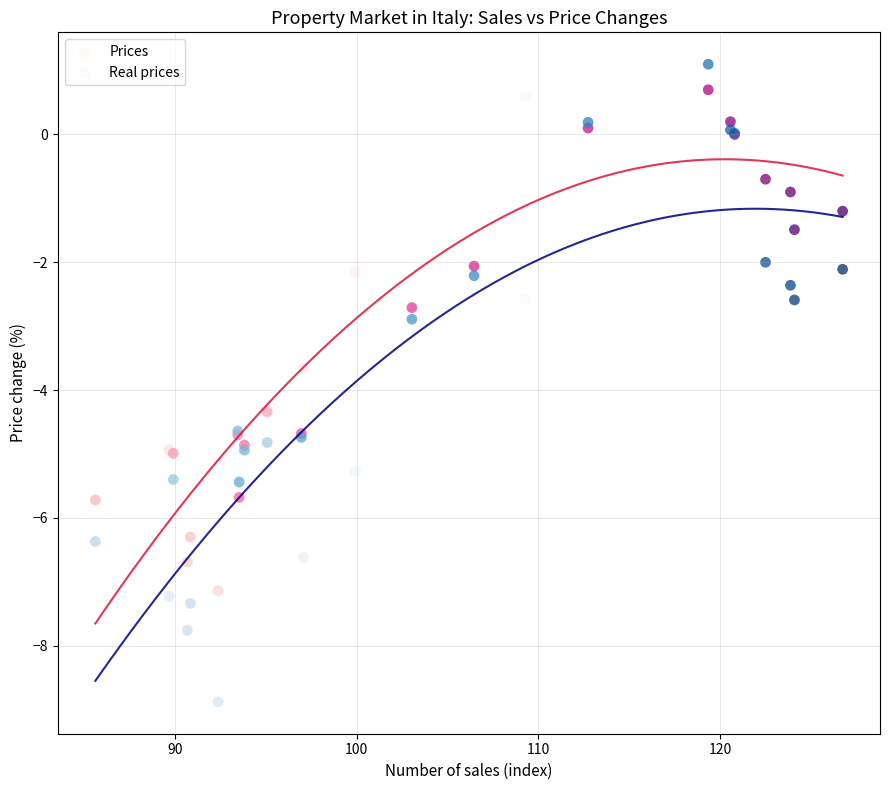

What is the X range (max minus min) for the scatter plot?

41.1